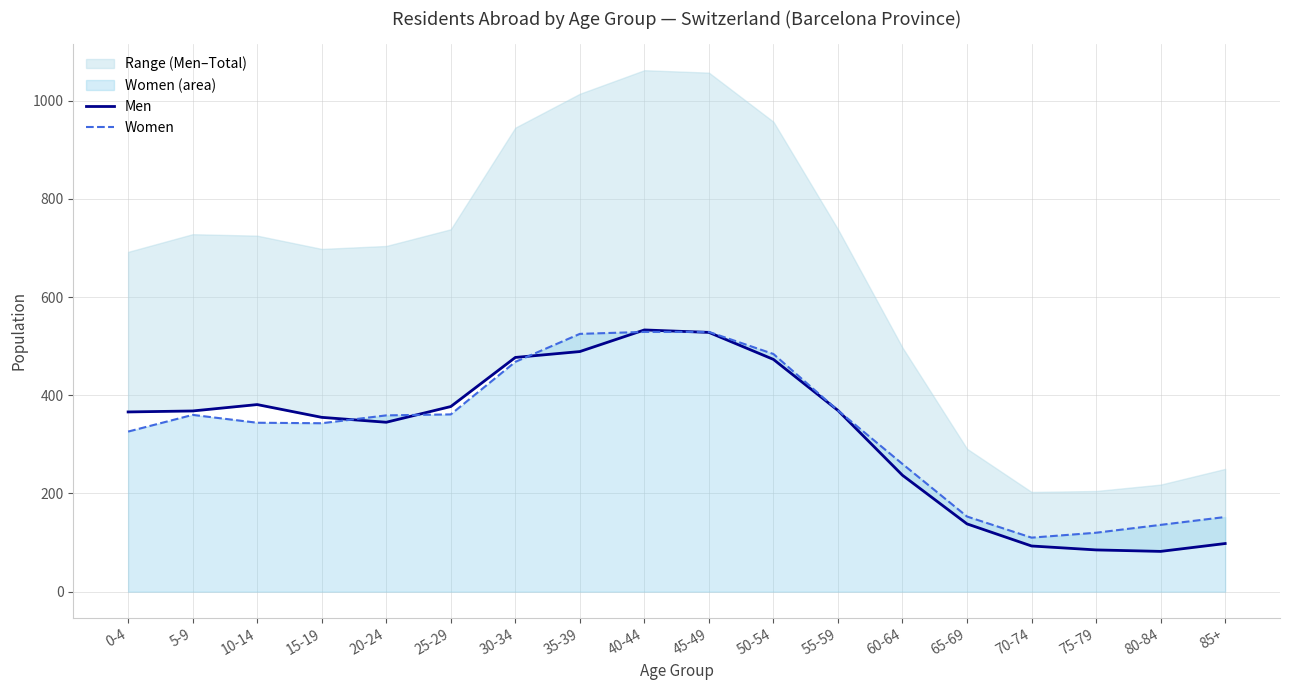

What position from the left is 65-69?

14